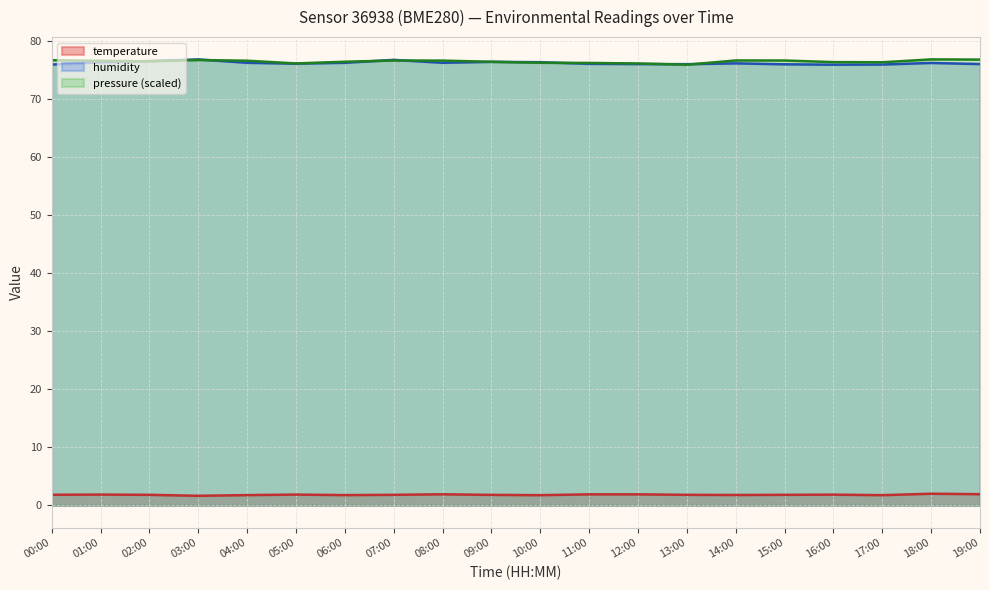

Which label corresponds to the smallest value in the chart?

03:00